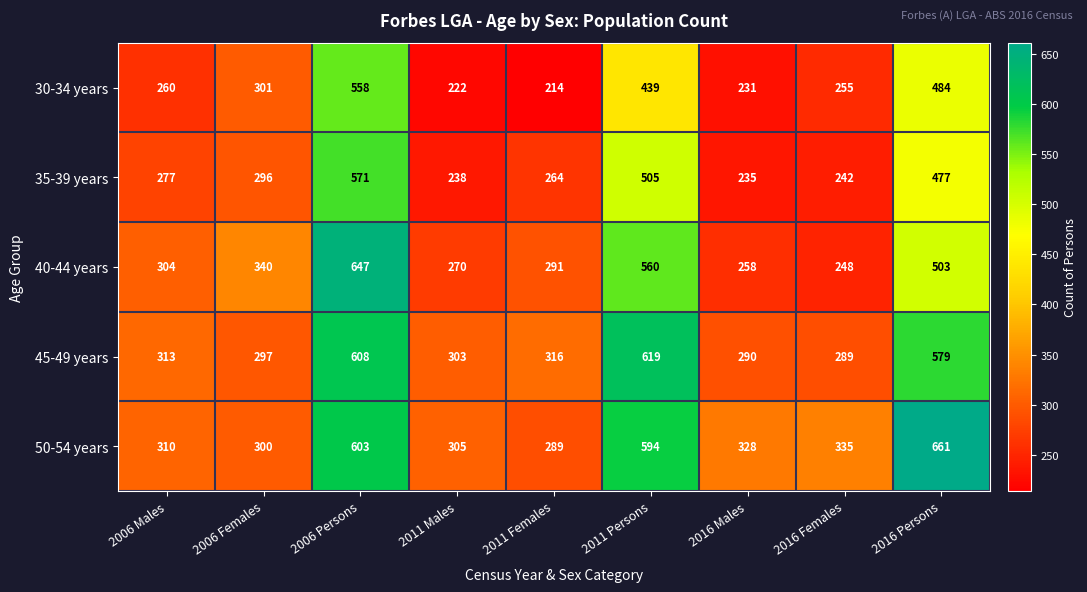

What is the difference between the highest and lowest values at 2016 Females?

93